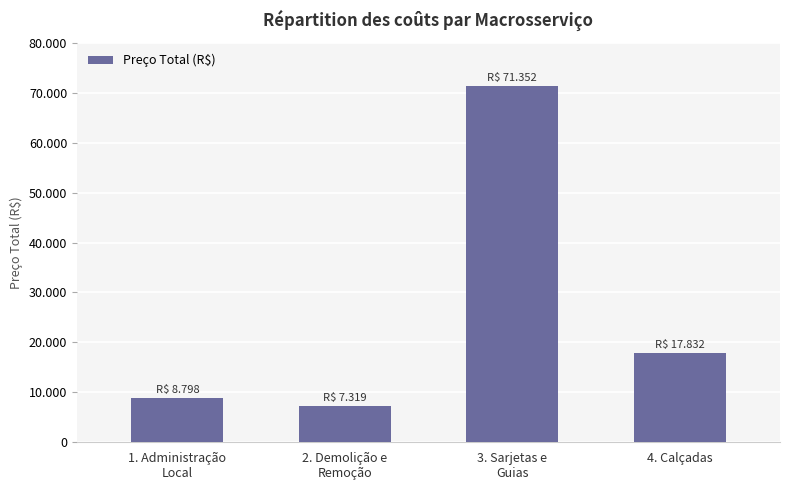

Are the bars horizontal?

No